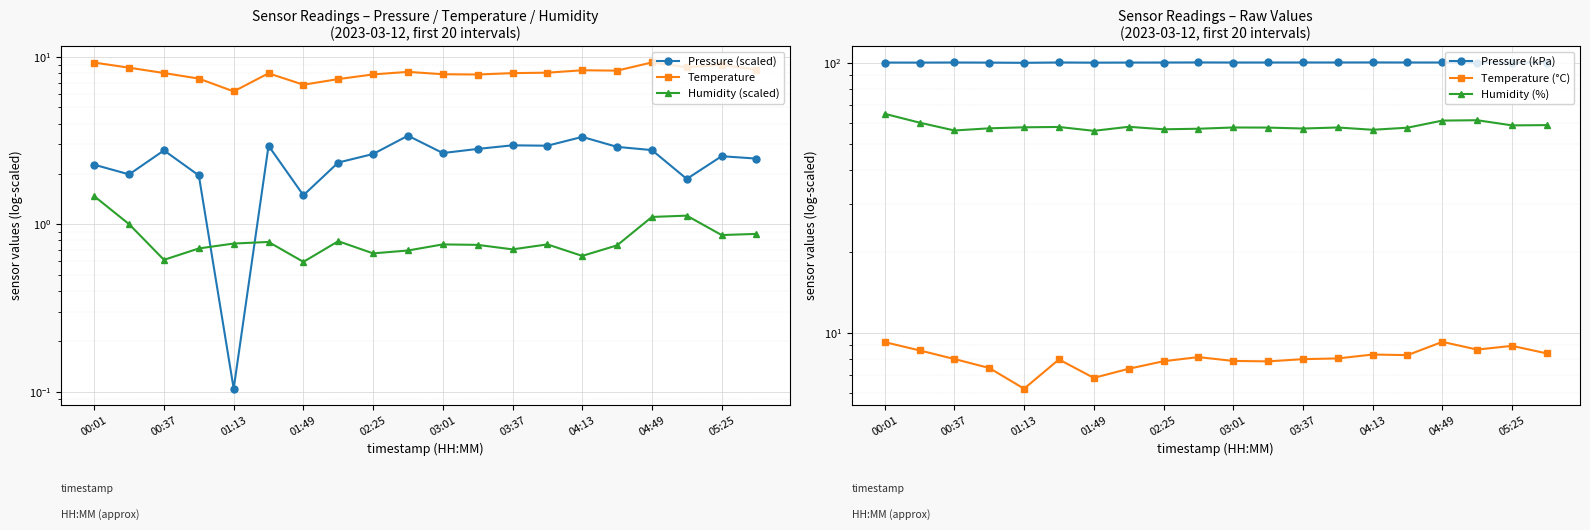

At how many categories does at least one series exceed 19?

20